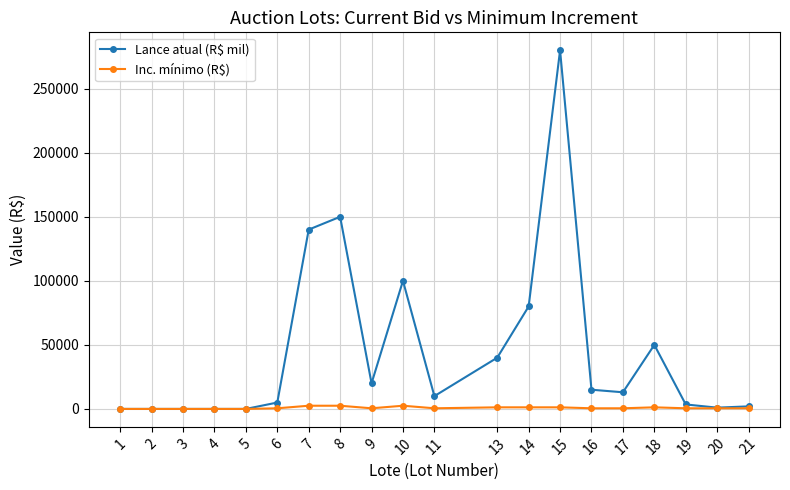

Count the number of categories in the chart.

20